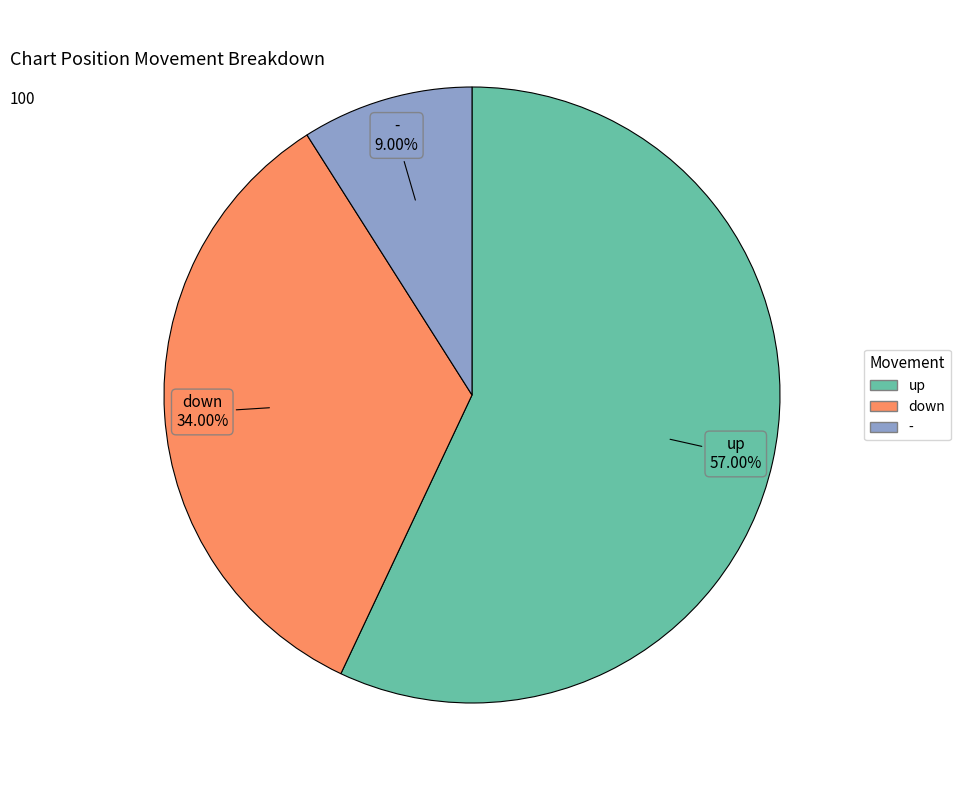

To the nearest percent, what is the combined percentage of down and up?

91%